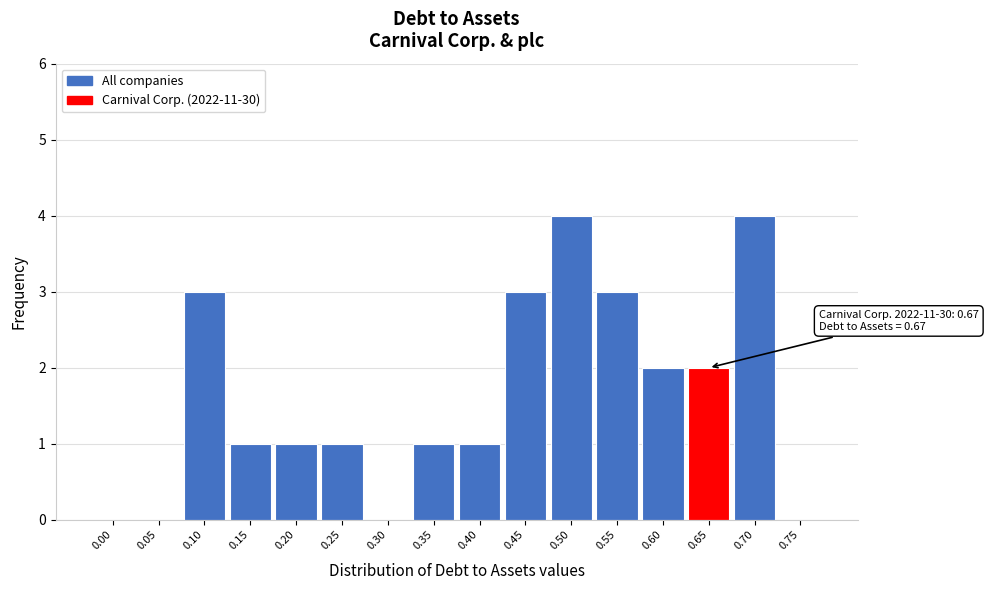

Reading left to right, what are all the values shown in this chart?

0.00=0	0.05=0	0.10=3	0.15=1	0.20=1	0.25=1	0.30=0	0.35=1	0.40=1	0.45=3	0.50=4	0.55=3	0.60=2	0.65=2	0.70=4	0.75=0